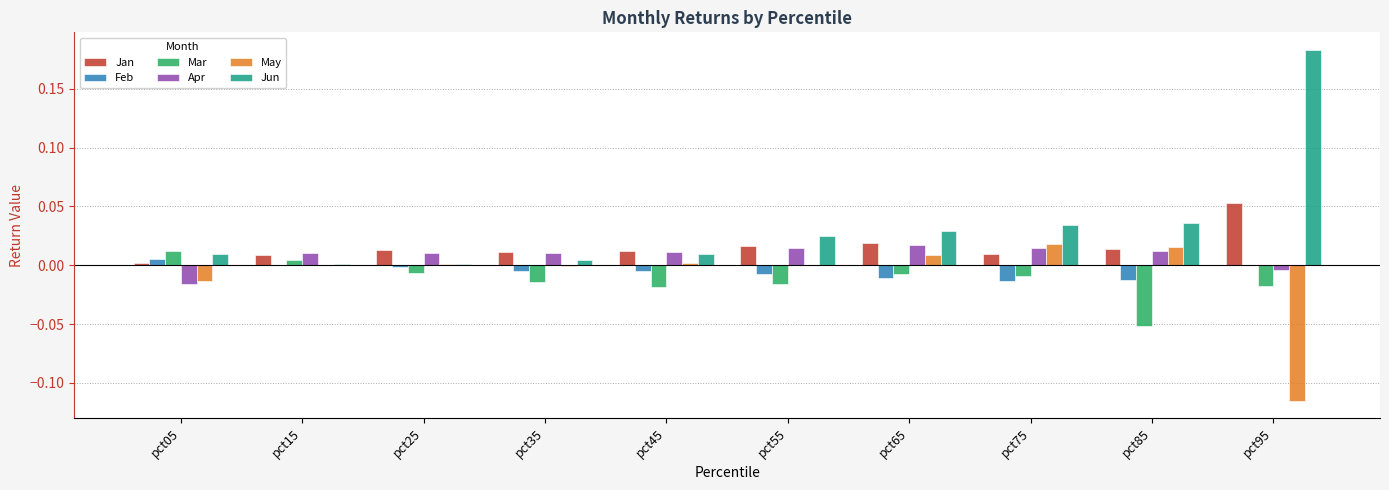

The value of May at pct95 is -0.2. True or false?

False